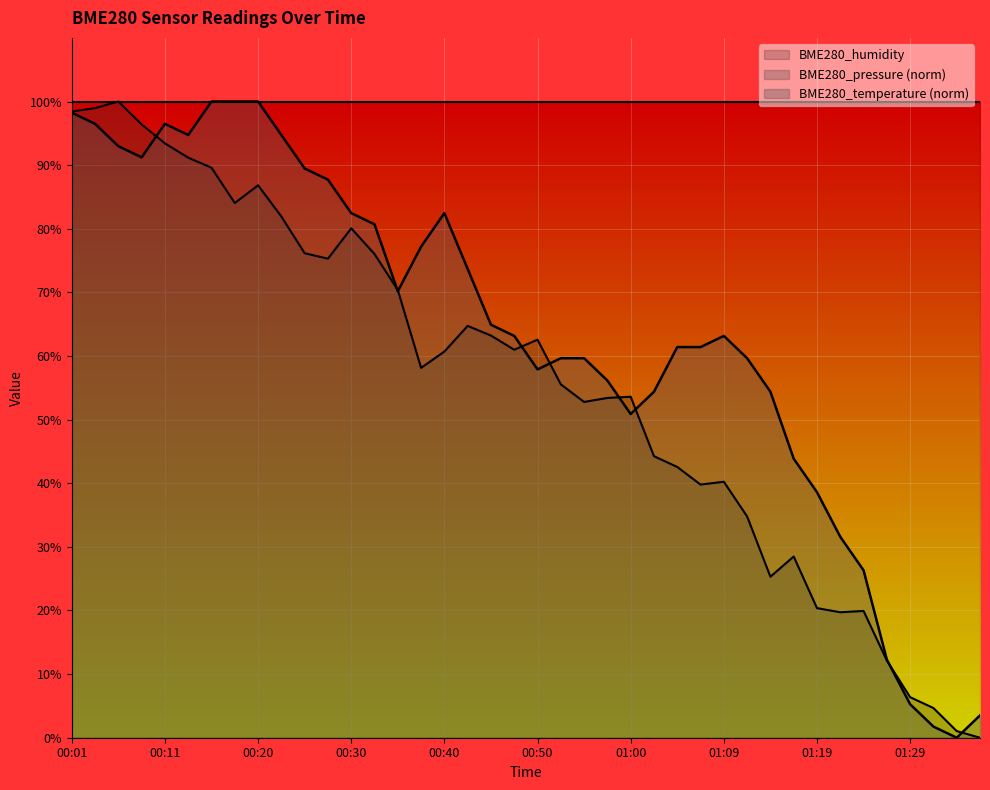

Which series has the largest total across all categories?

BME280_humidity